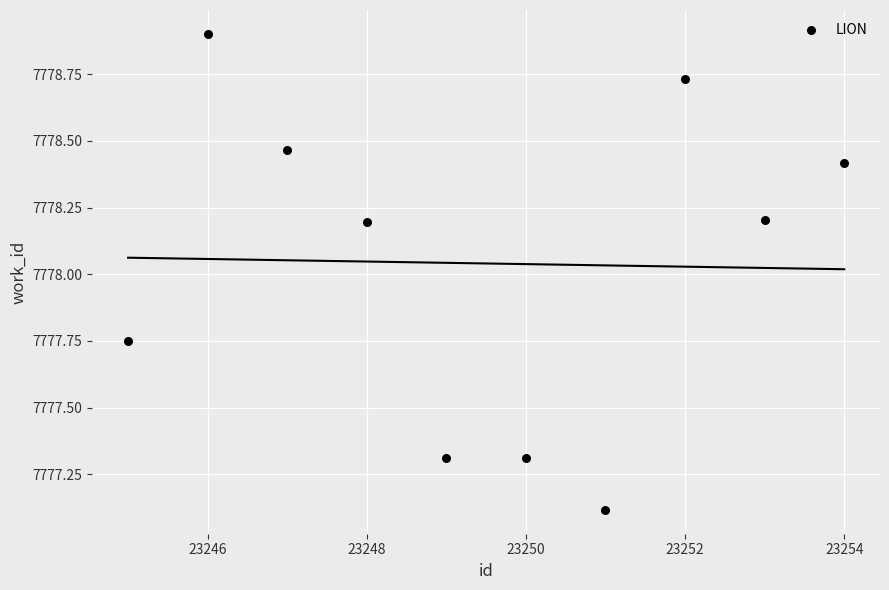

What is the range of X values (max minus min)?

9.0